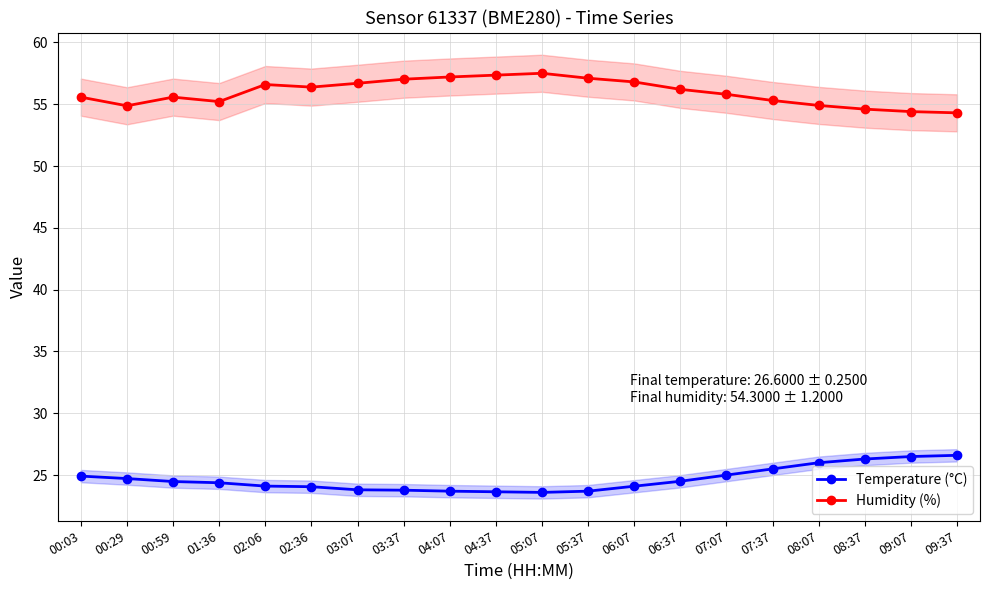

What are all the series names shown in the legend?

Temperature (°C), Humidity (%)